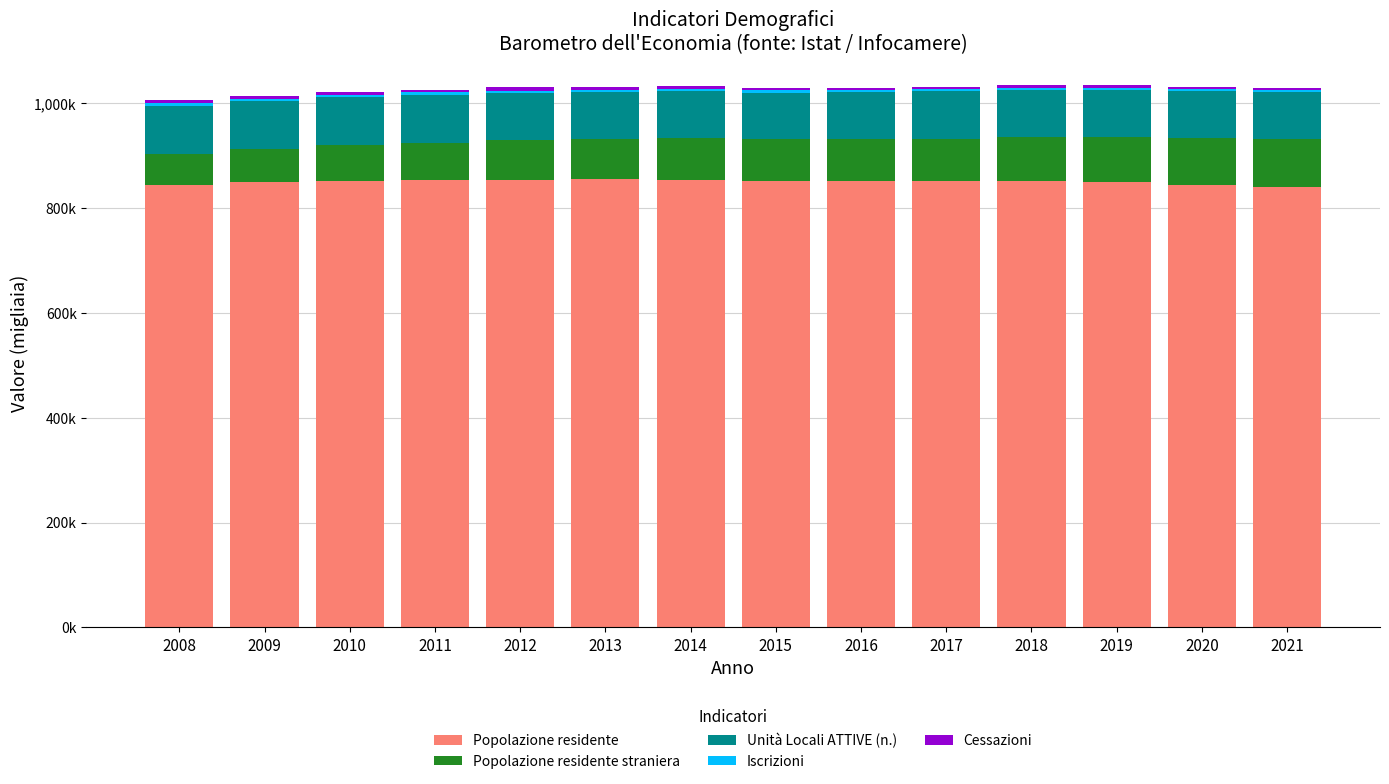

Are the bars horizontal?

No